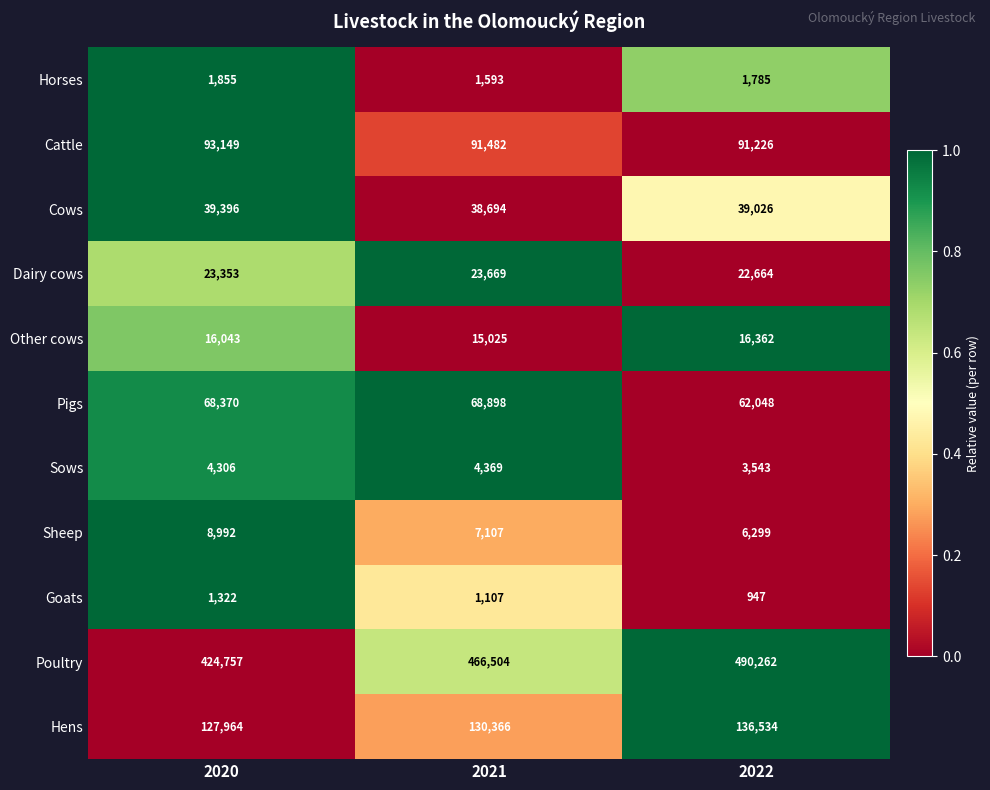

What is the spread (max minus min) of values at 2022?

489315